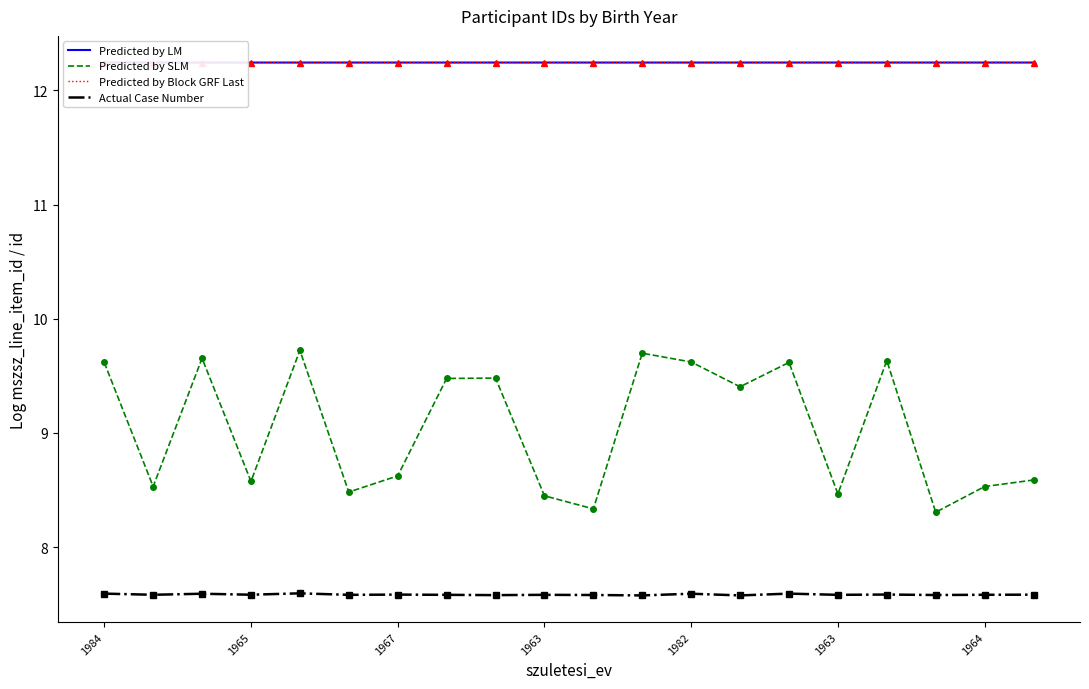

Which series has the largest range (max minus min)?

Predicted by SLM